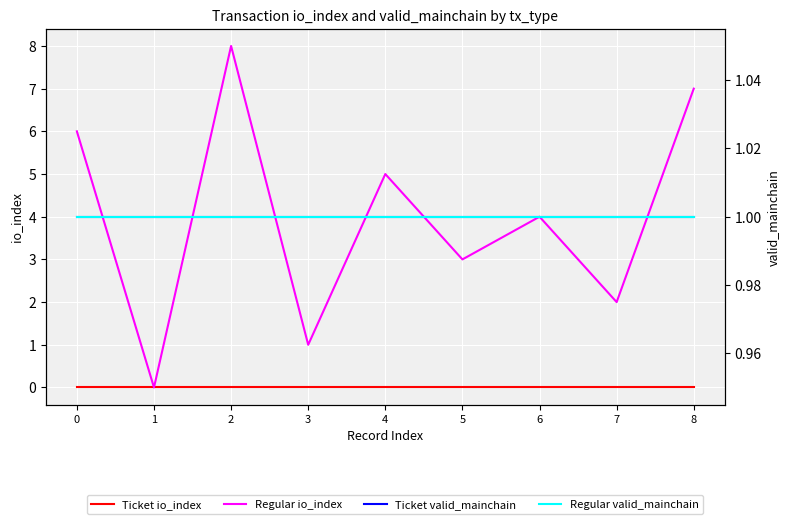

Rank the categories by Regular io_index value from lowest to highest.

1, 3, 7, 5, 6, 4, 0, 8, 2